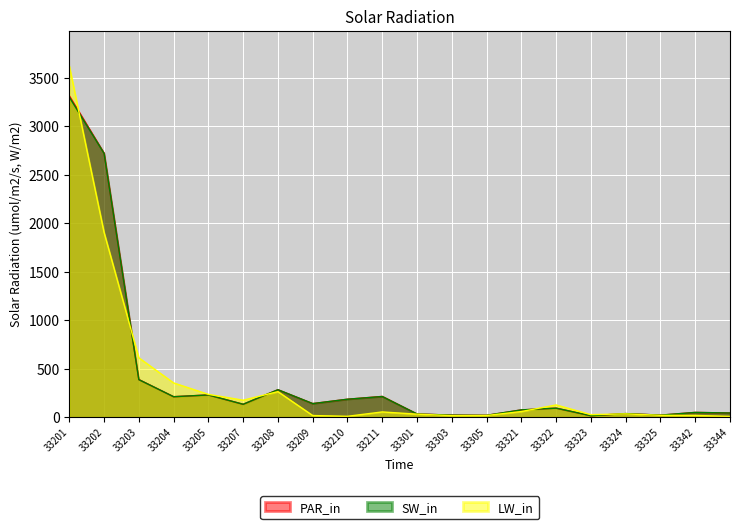

What is the average value of the PAR_in series?

410